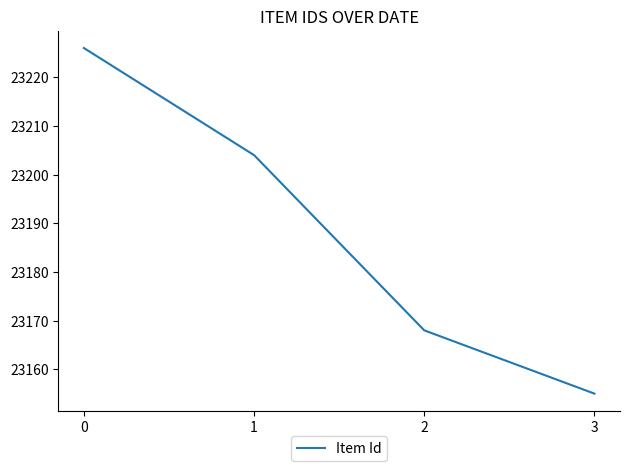

How many categories are shown in the chart?

4